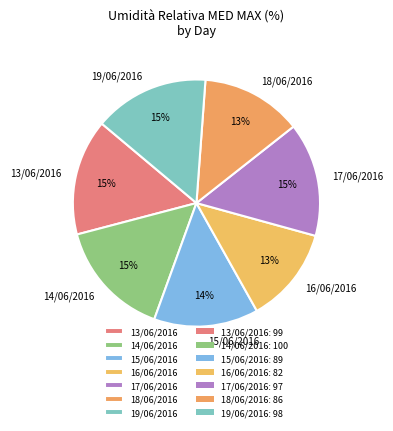

True or false: 19/06/2016 accounts for 15% of the total.

True